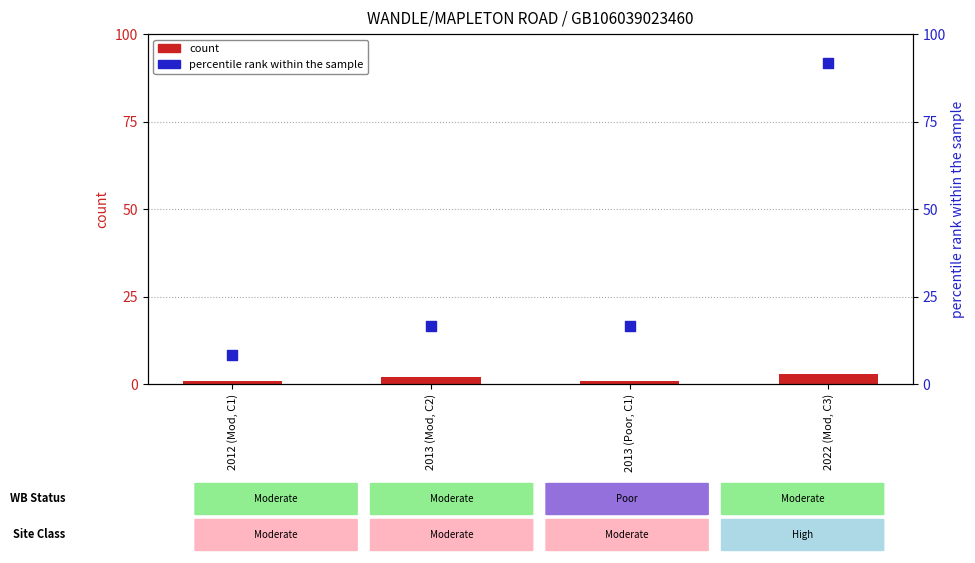

Which series has the largest total across all categories?

percentile rank within the sample